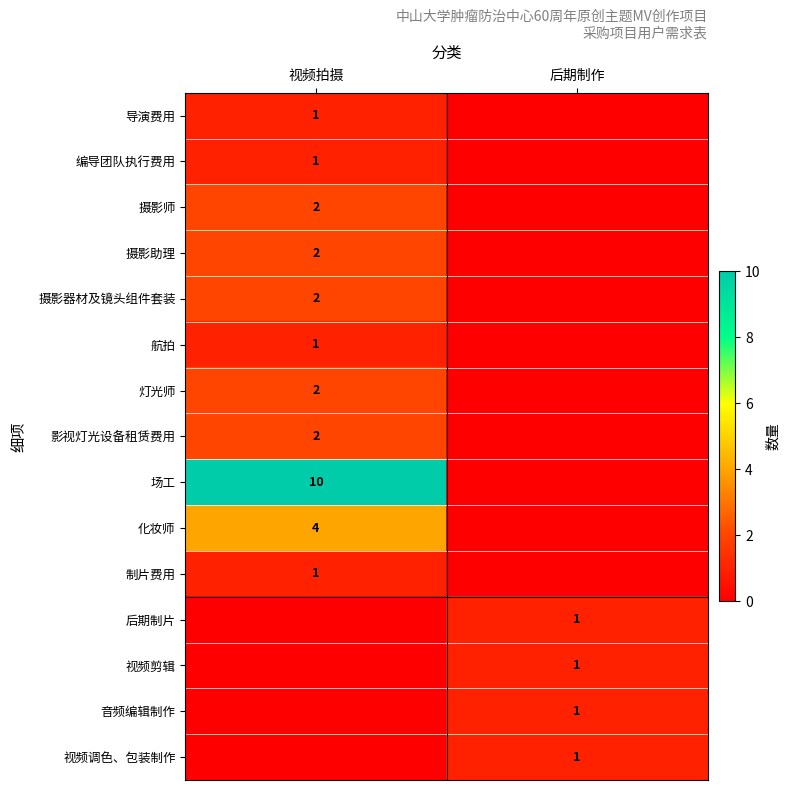

The value of 编导团队执行费用 at 视频拍摄 is 2. True or false?

False